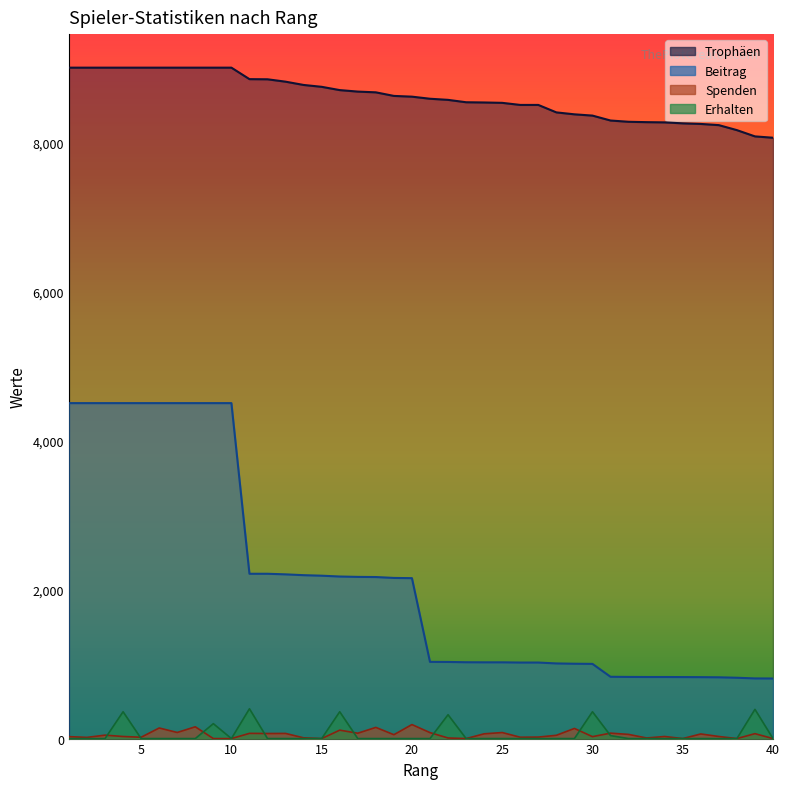

What is the highest value of the Spenden series?

188